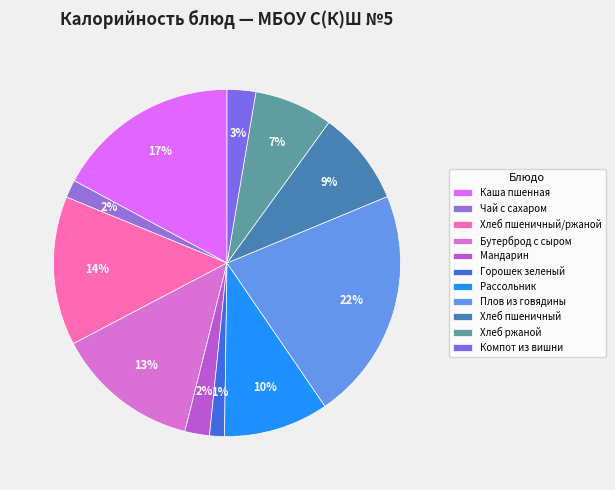

To the nearest percent, what is the average slice percentage?

9%